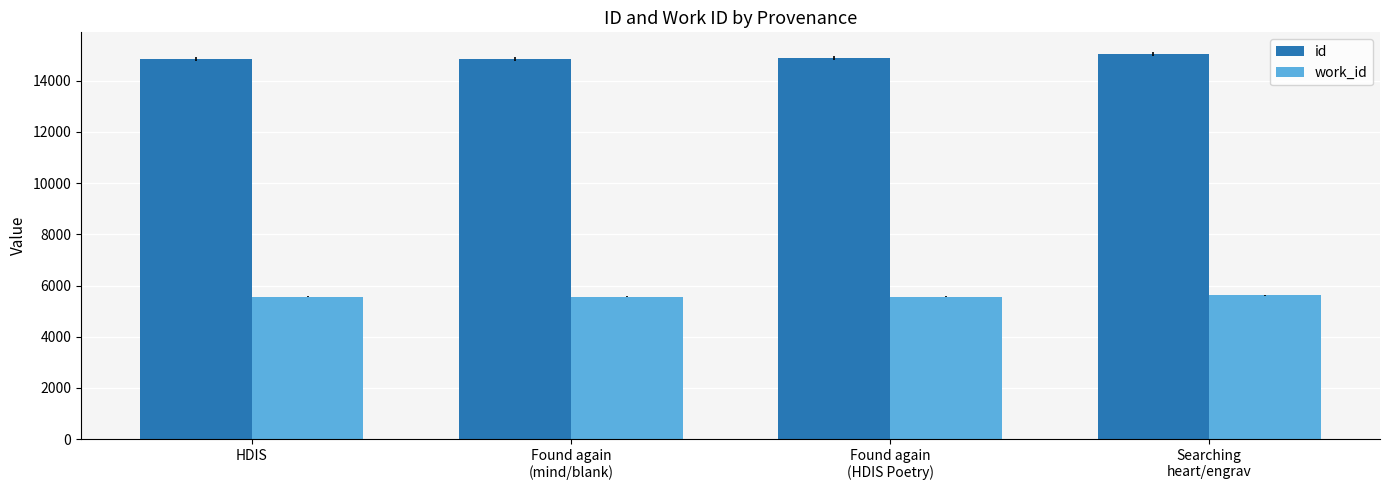

What is the label of the 3rd bar from the right?

Found again
(mind/blank)